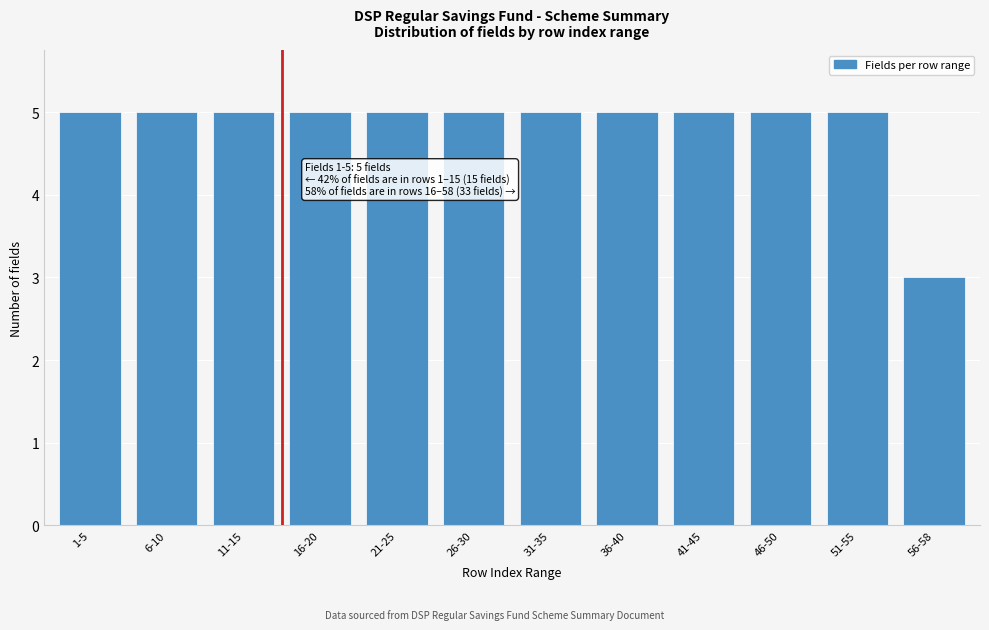

Reading right to left, list all the values displayed in this chart.

3	5	5	5	5	5	5	5	5	5	5	5